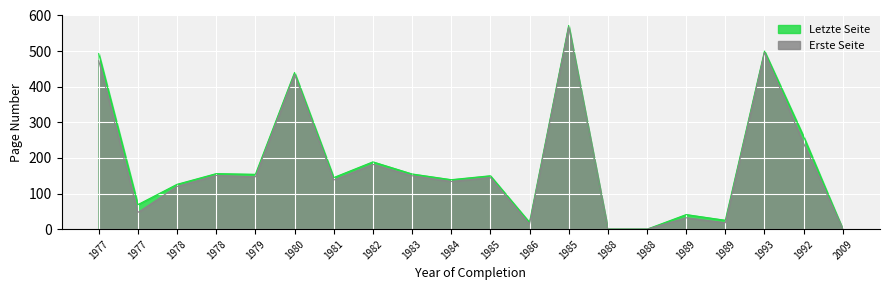

Which series has the largest total across all categories?

Letzte Seite